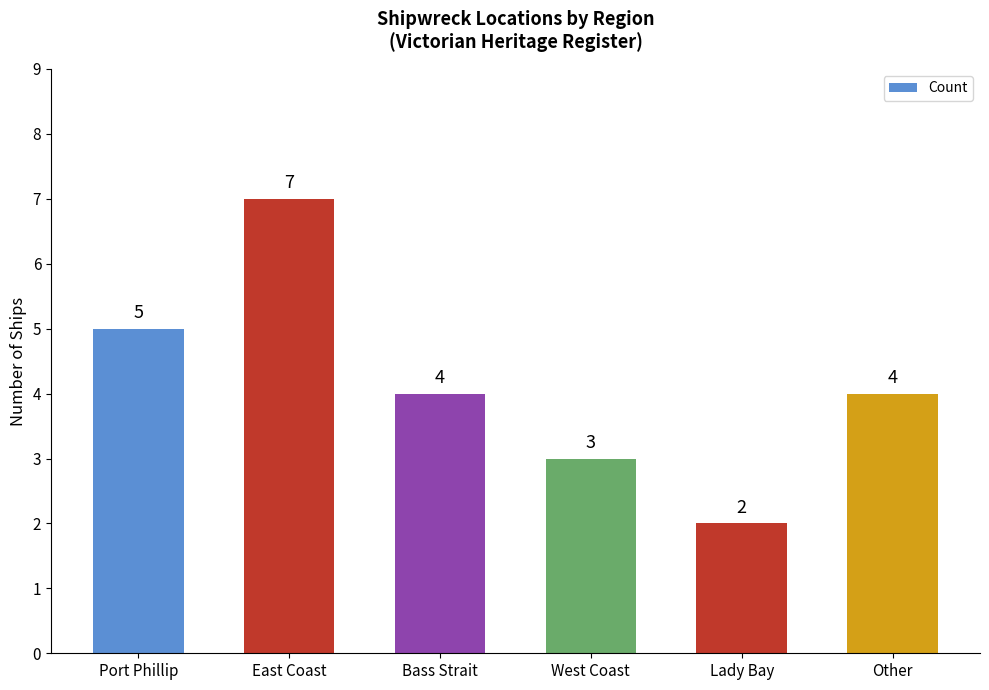

Between Bass Strait and East Coast, which is larger?

East Coast